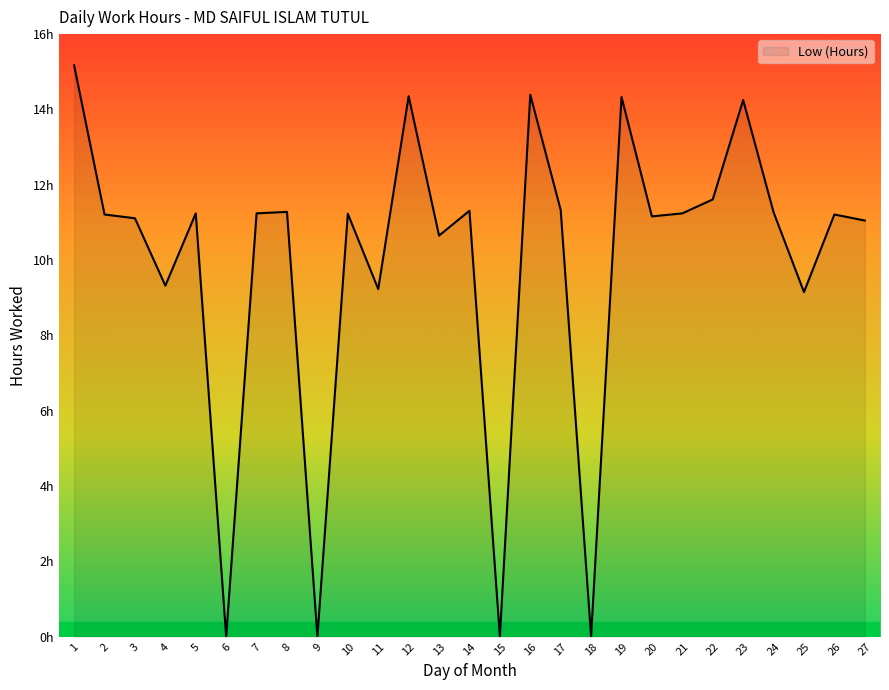

Where is the first local minimum?

4